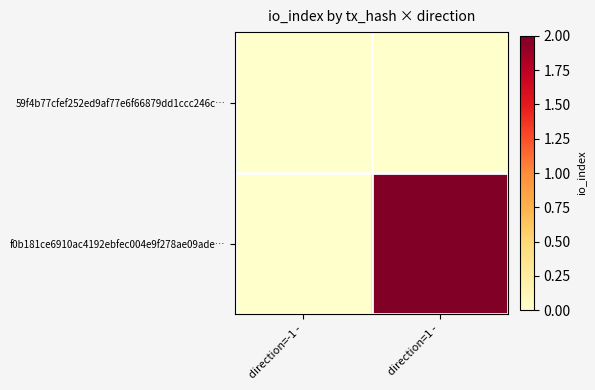

Between direction=1 - and direction=-1 -, which is larger?

direction=1 -